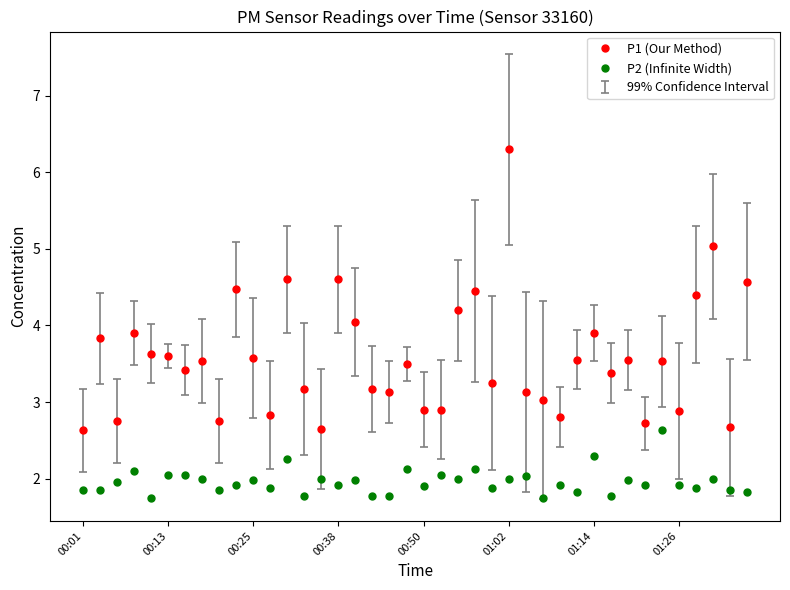

What is the sum of all P2 (Infinite Width) values?

78.4